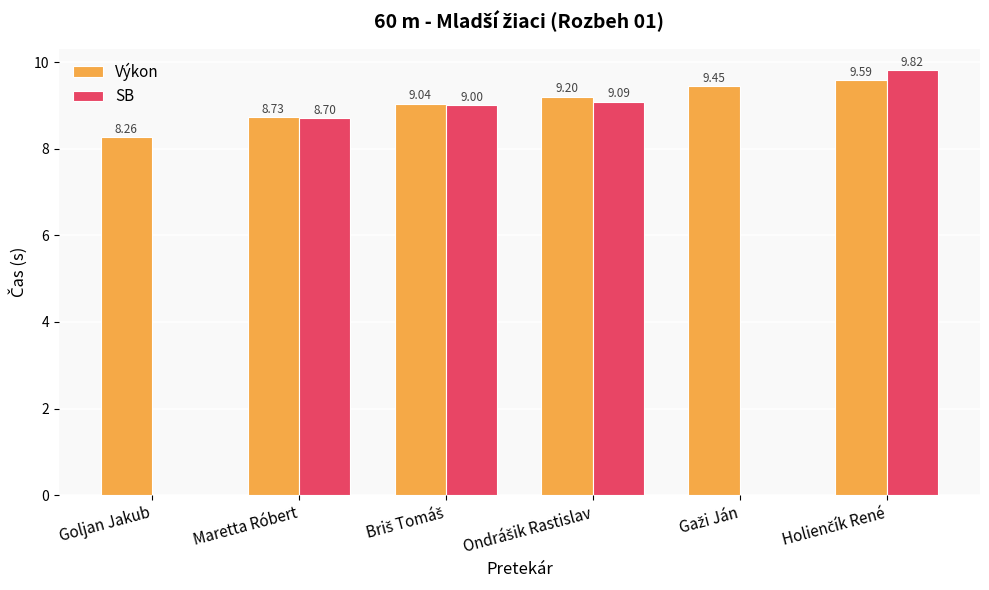

Read the Výkon value at Maretta Róbert.

8.7